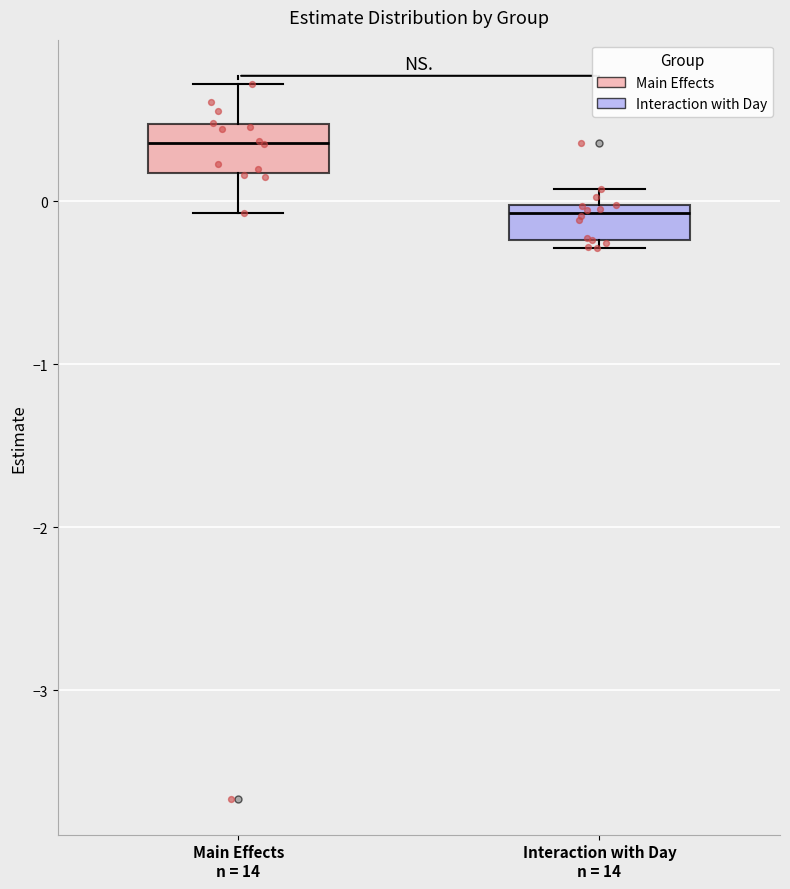

Where is the upper edge of the box for Main Effects n = 14 on the y-axis? The values are not printed on the chart, so give them approximately, as read against the axis.

0.5